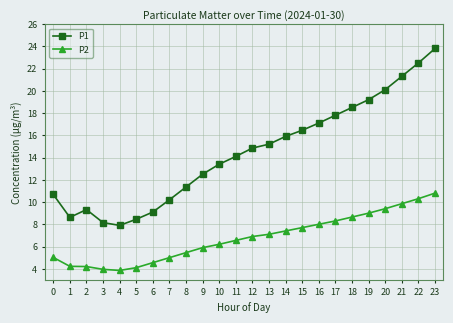

Which category has the highest value in the P1 series?

23